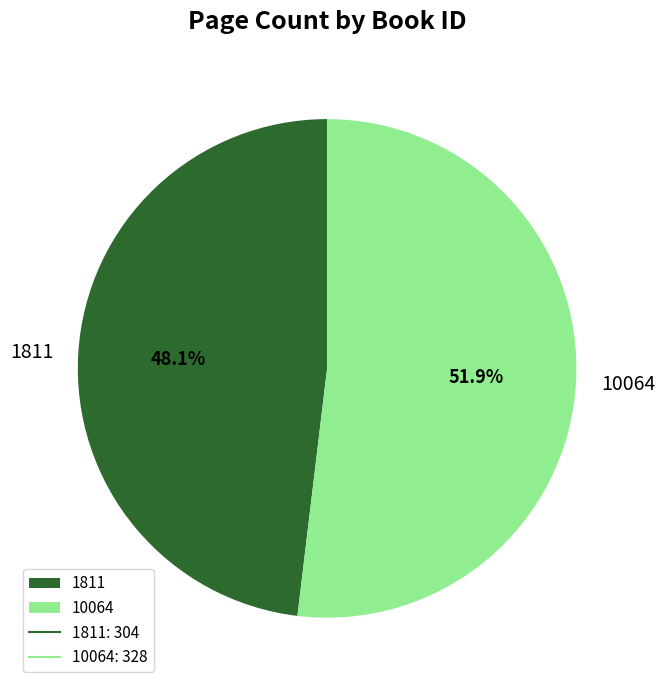

Do 10064 and 1811 together represent more than half of the pie?

Yes